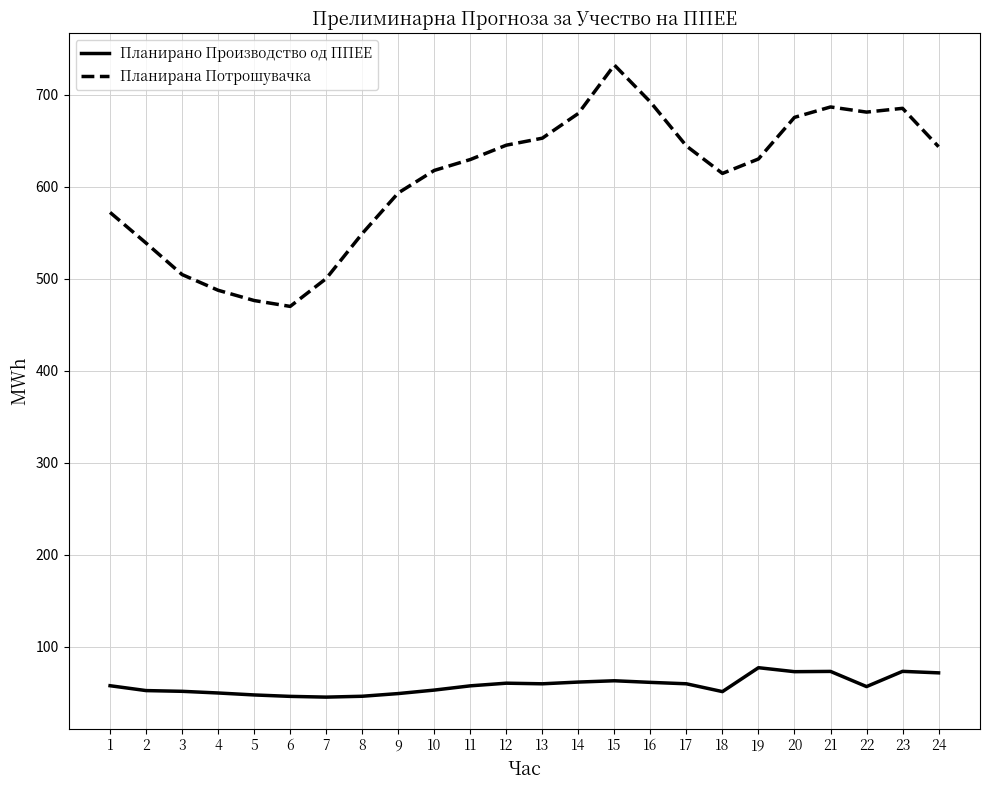

At which label does Планирана Потрошувачка first exceed 630?

12